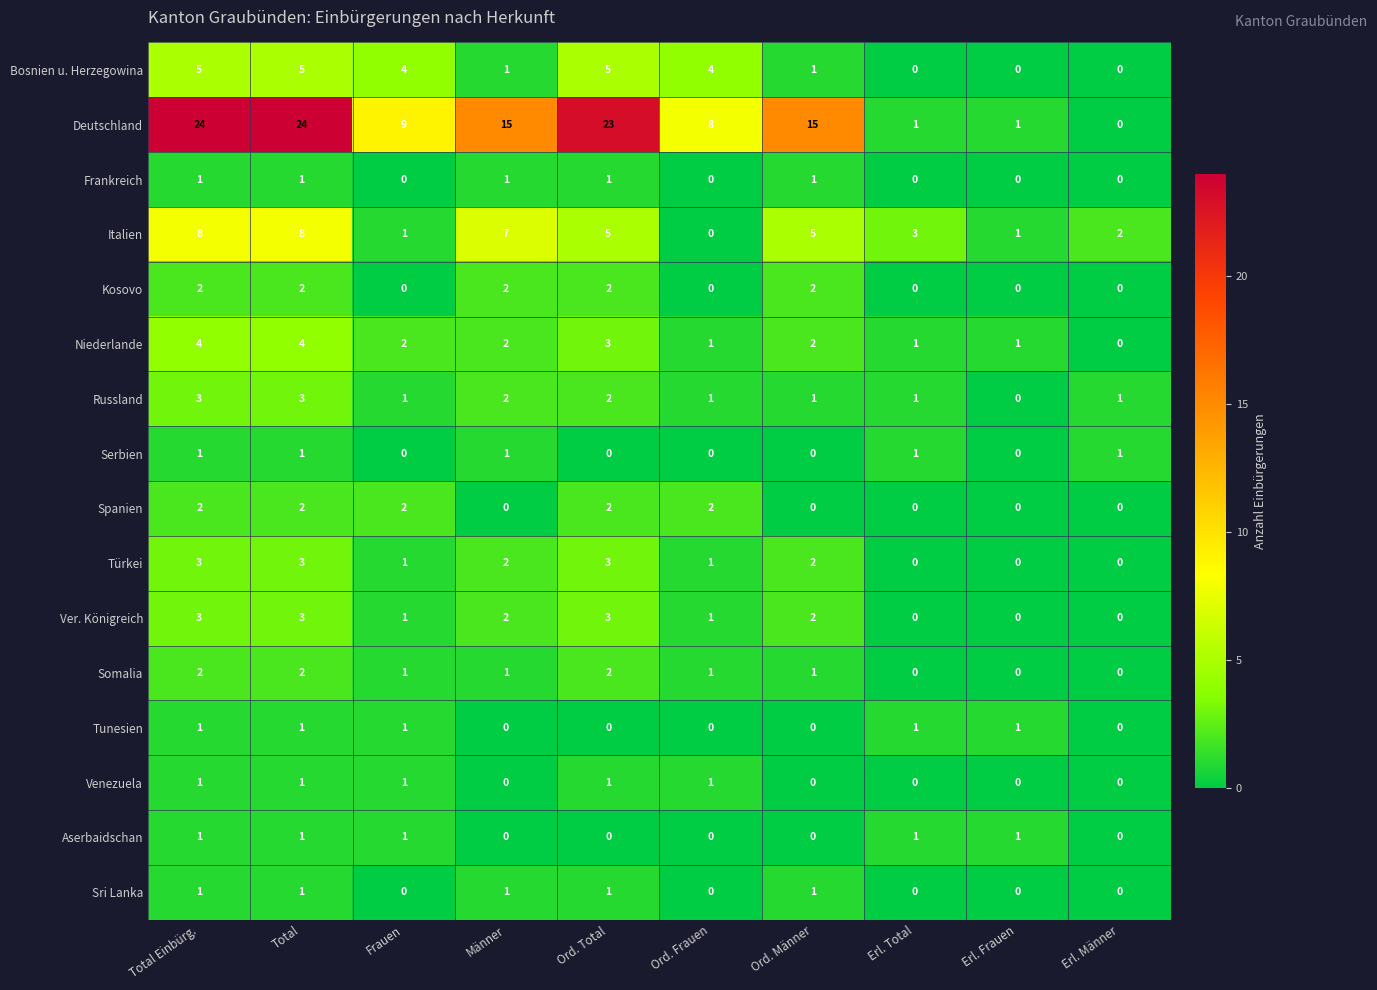

Which series has the widest spread of values?

Deutschland